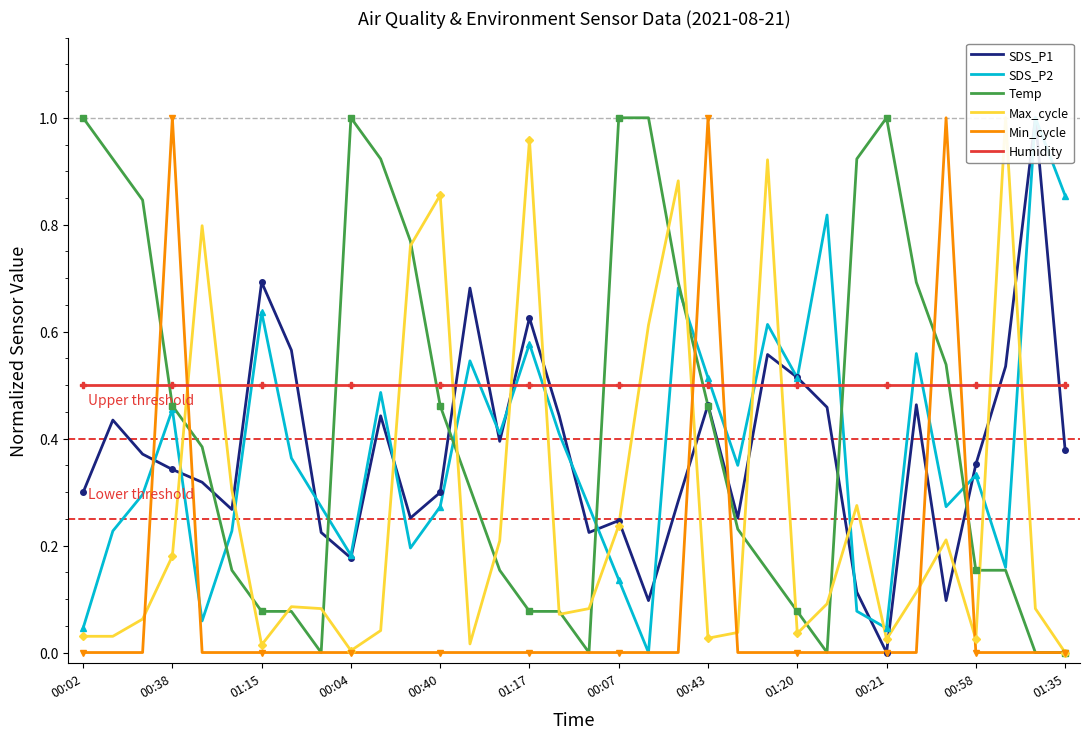

Which category has the highest value across all series?

32